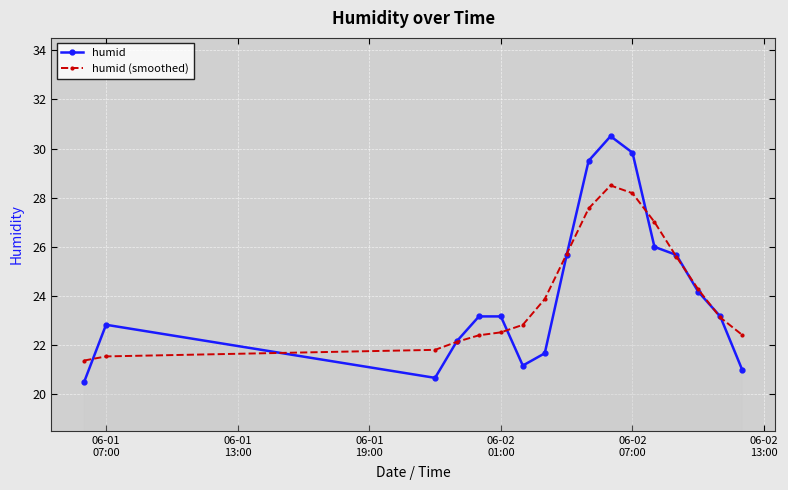

At how many categories does at least one series exceed 29?

3